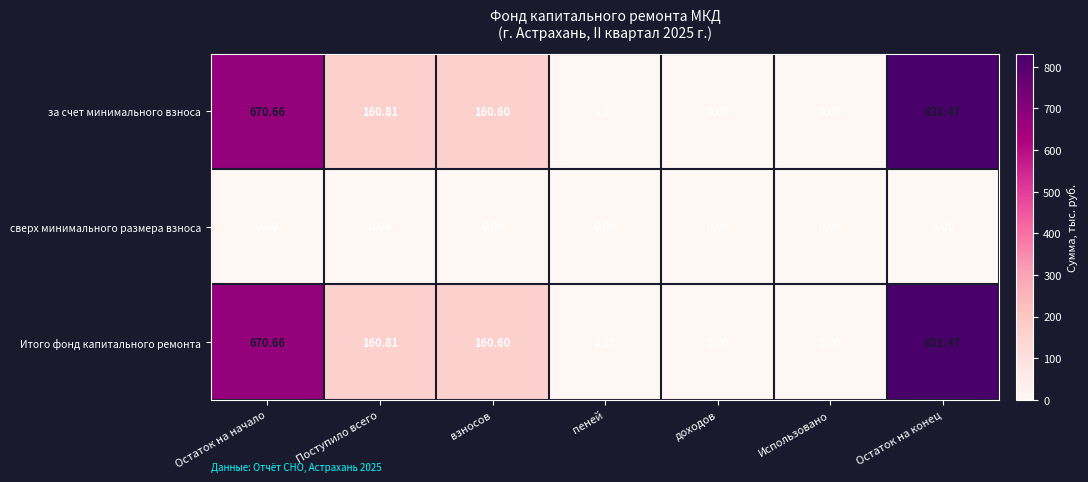

Count the number of categories in the chart.

7